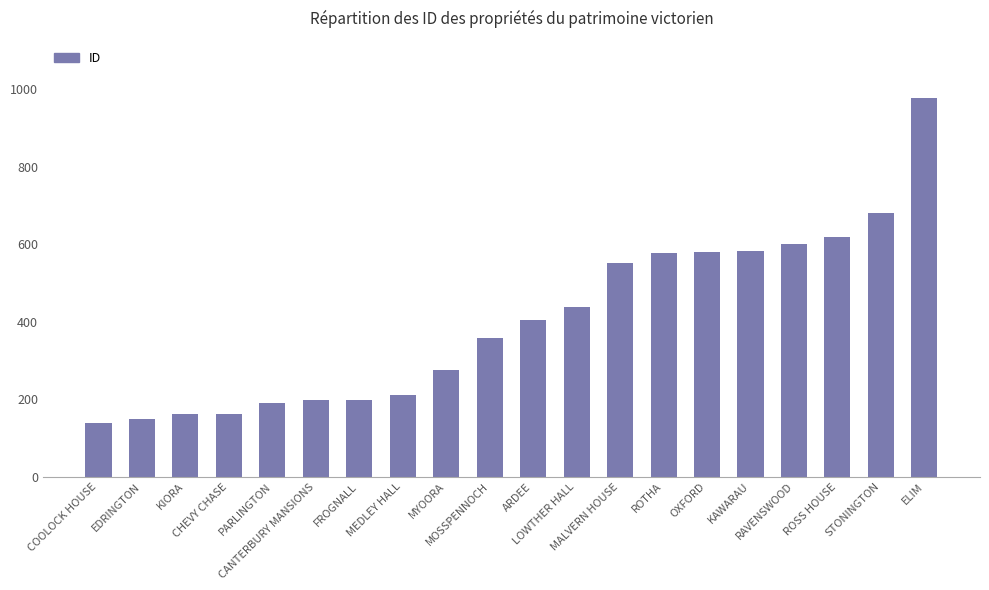

Which label corresponds to the largest value in the chart?

ELIM